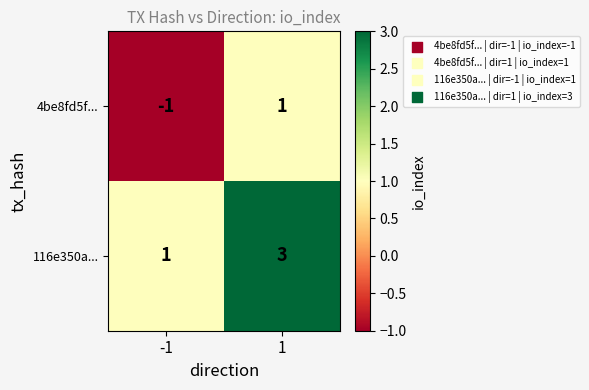

What is the total value across all series at 1?

4